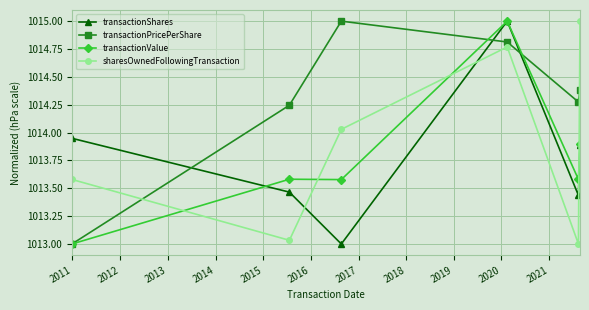

What is the value of the sharesOwnedFollowingTransaction point at the 6th from the left?

1015.0